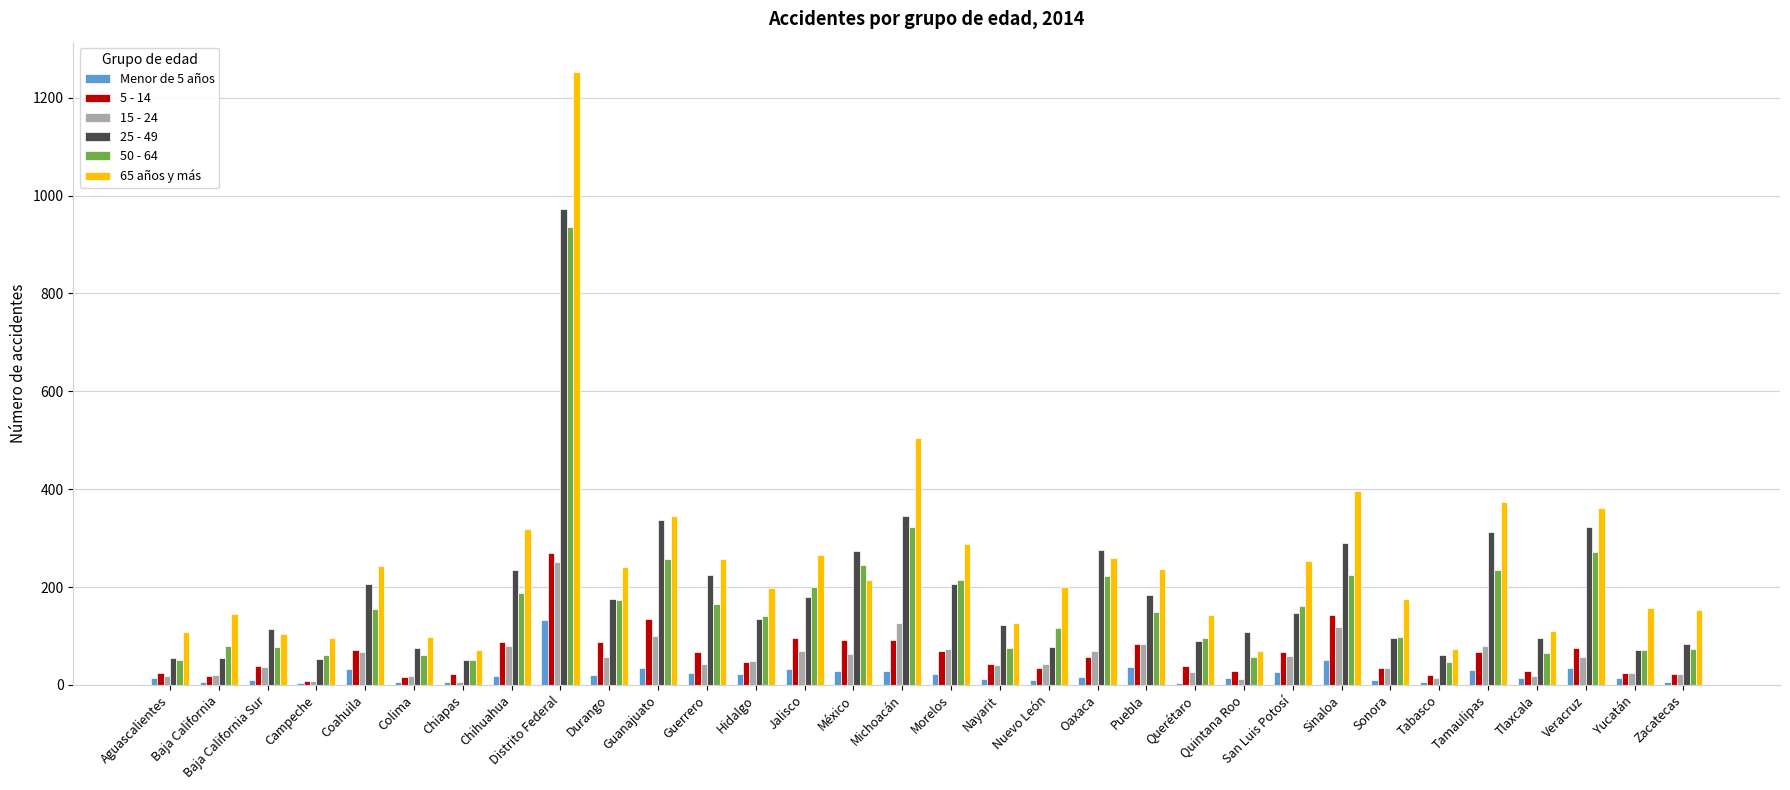

Are the bars grouped side by side (vs. stacked)?

Yes